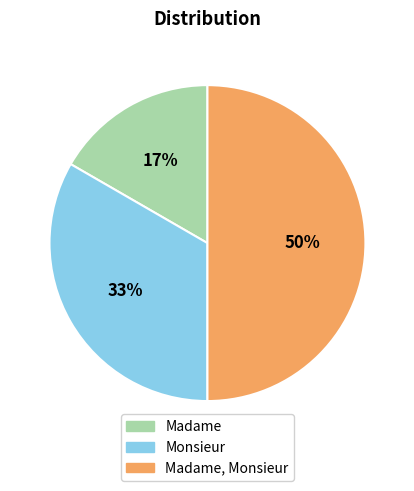

To the nearest percent, what is the difference between the largest and smallest slice percentages?

33%